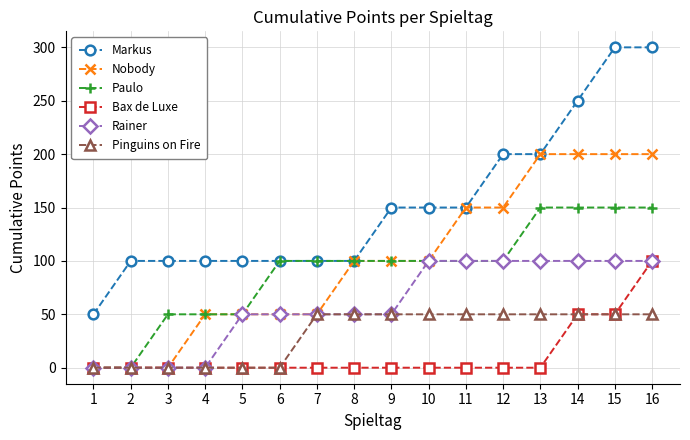

True or false: Markus and Pinguins on Fire intersect in this chart.

False